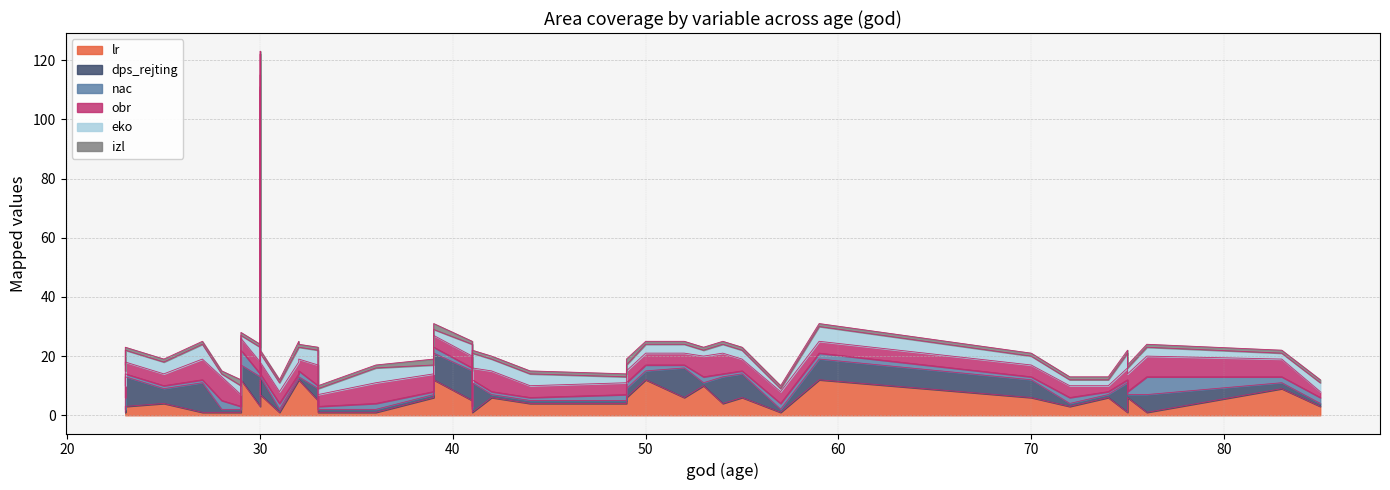

What is the sum of all lr values?

208